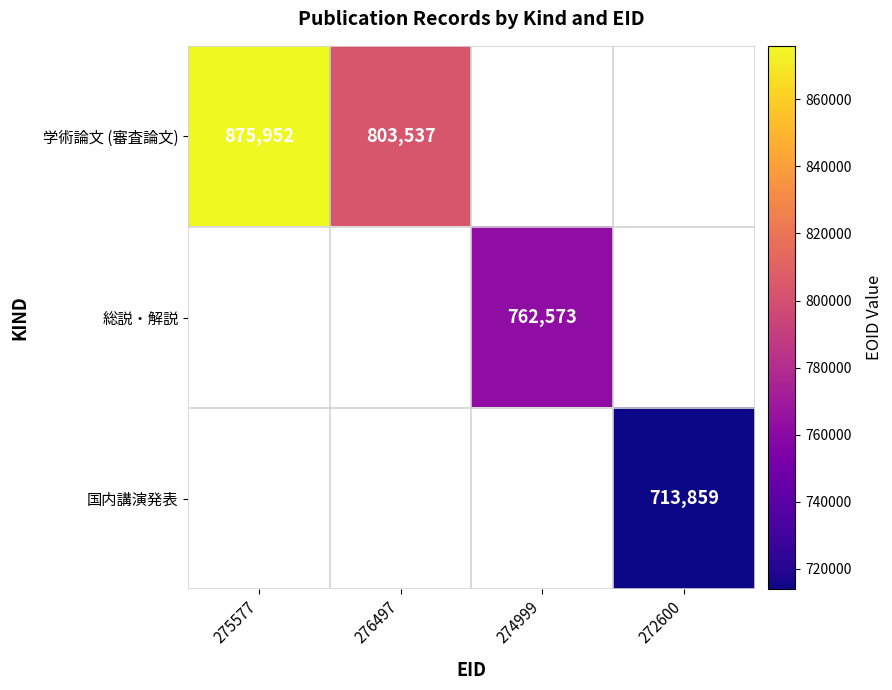

Count the number of data series in this chart.

3